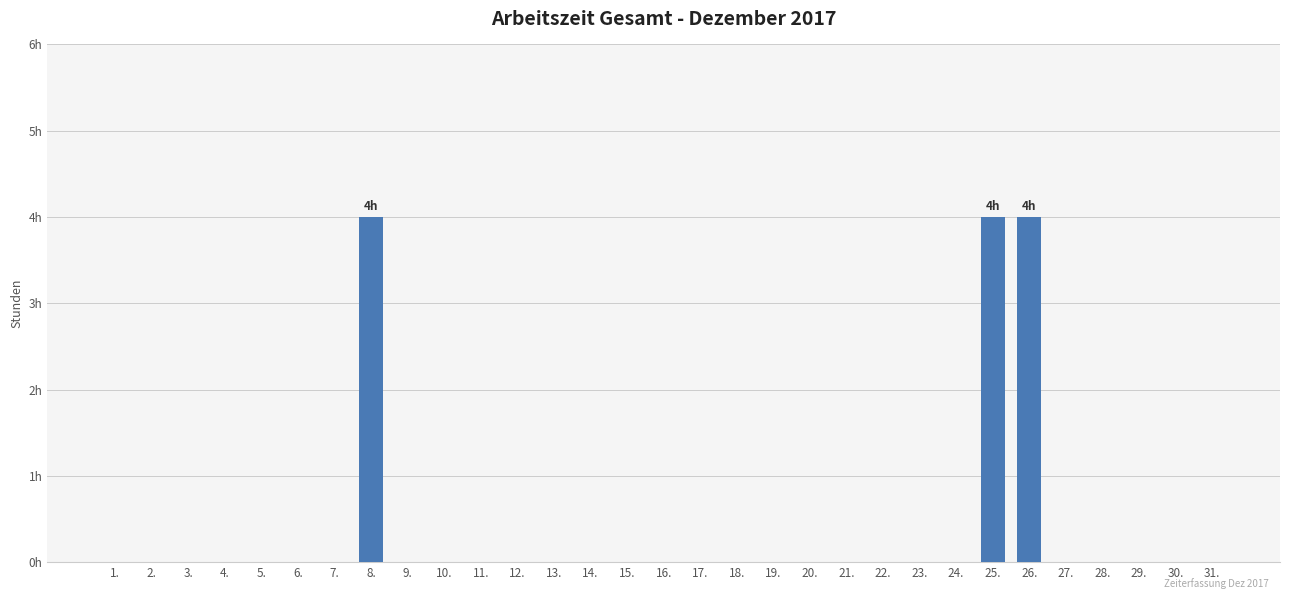

Which category has the lowest value across all series?

1.